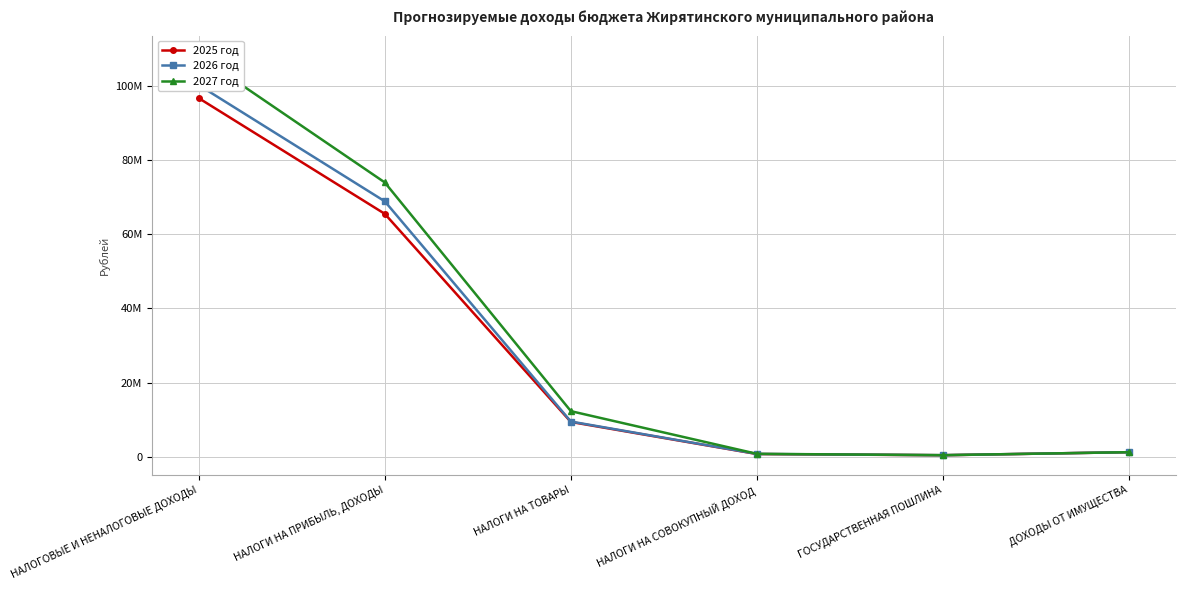

Reading left to right, list all the values displayed in this chart.

2025 год: 96782663	65543300	9364861	703200	380000	1206242
2026 год: 100303526	68919950	9471174	731100	390000	1206242
2027 год: 108236058	74013700	12275156	755900	400000	1206242